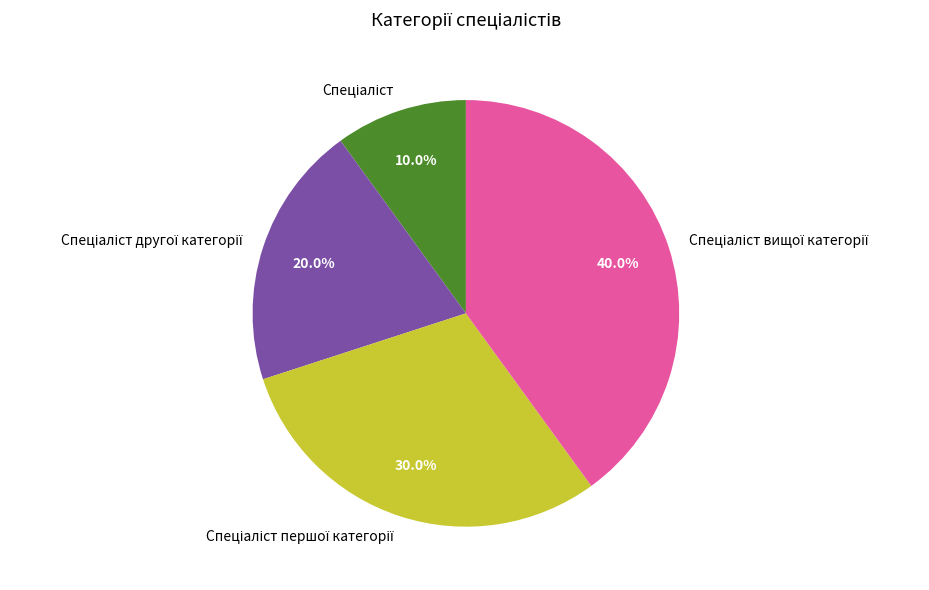

Is there any slice that represents more than half of the pie?

No